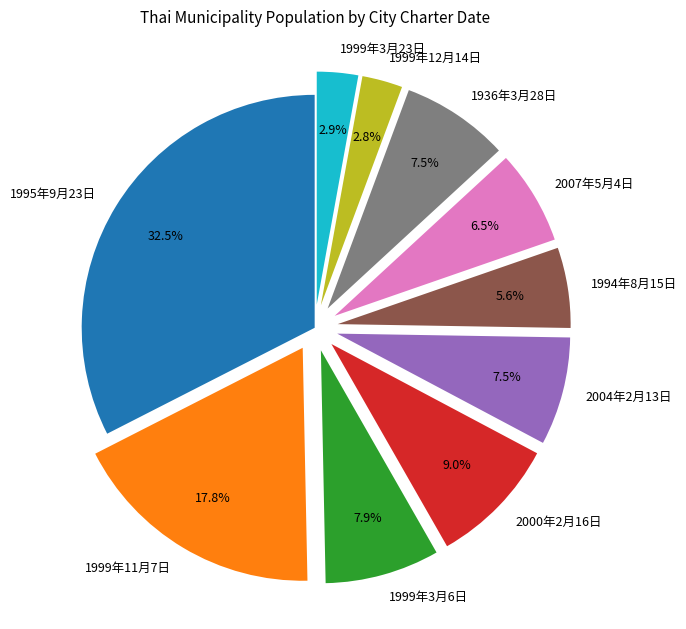

Which slice is the largest?

1995年9月23日